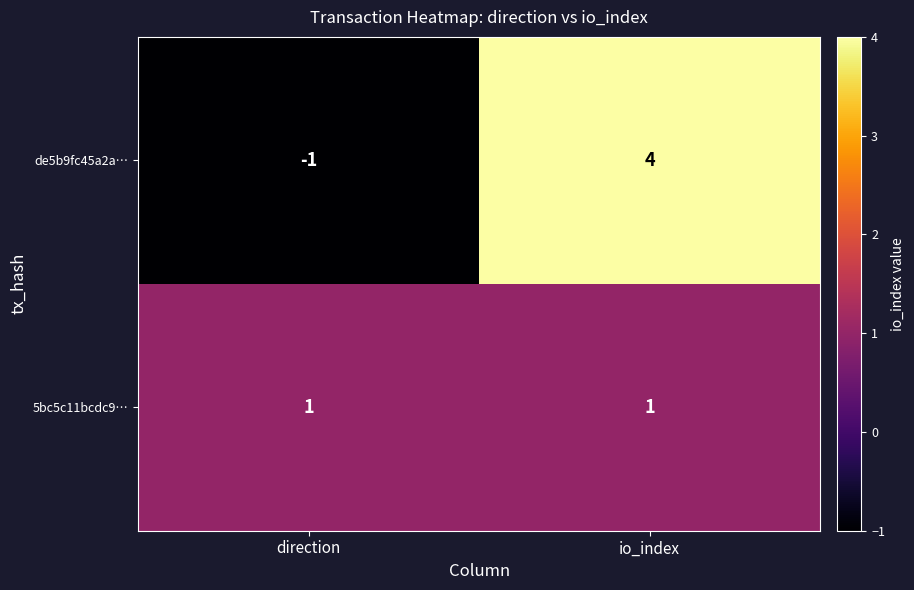

At which category is the sum across all series the highest?

io_index